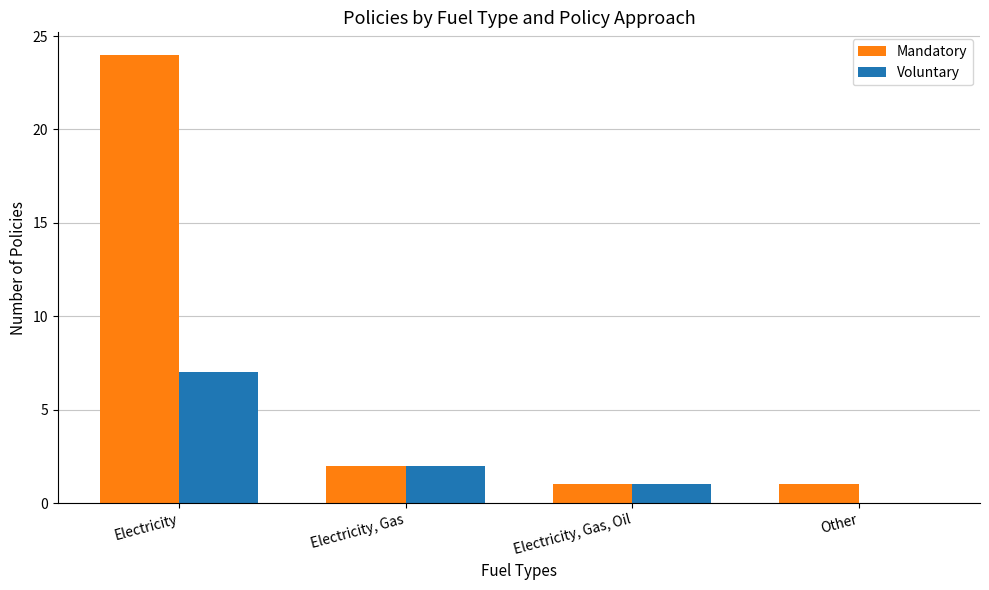

Which series has the largest total across all categories?

Mandatory